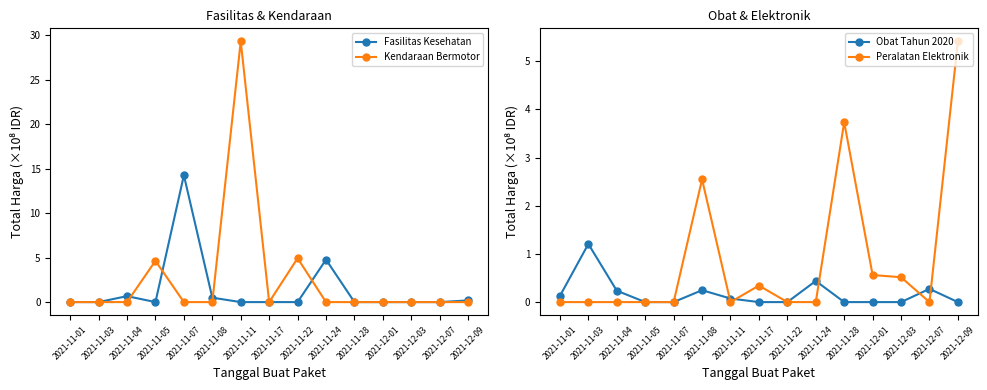

How many intersections are there between Peralatan Elektronik and Obat Tahun 2020?

5